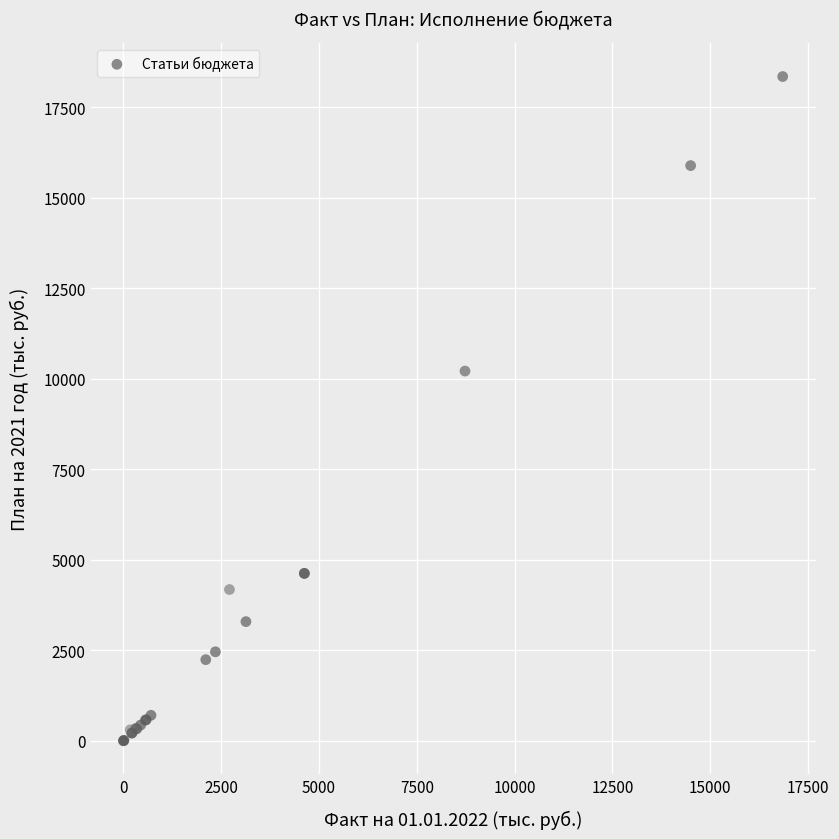

What Y value in the scatter plot is closest to 9175?

10215.0